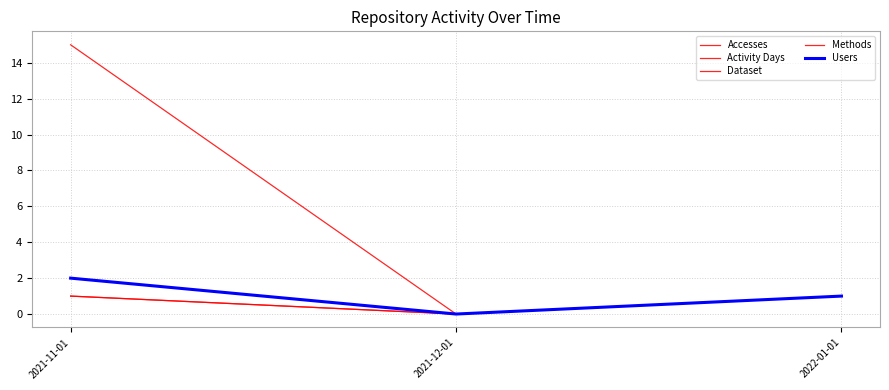

List the labels in order of Accesses value, smallest first.

2021-12-01, 2022-01-01, 2021-11-01